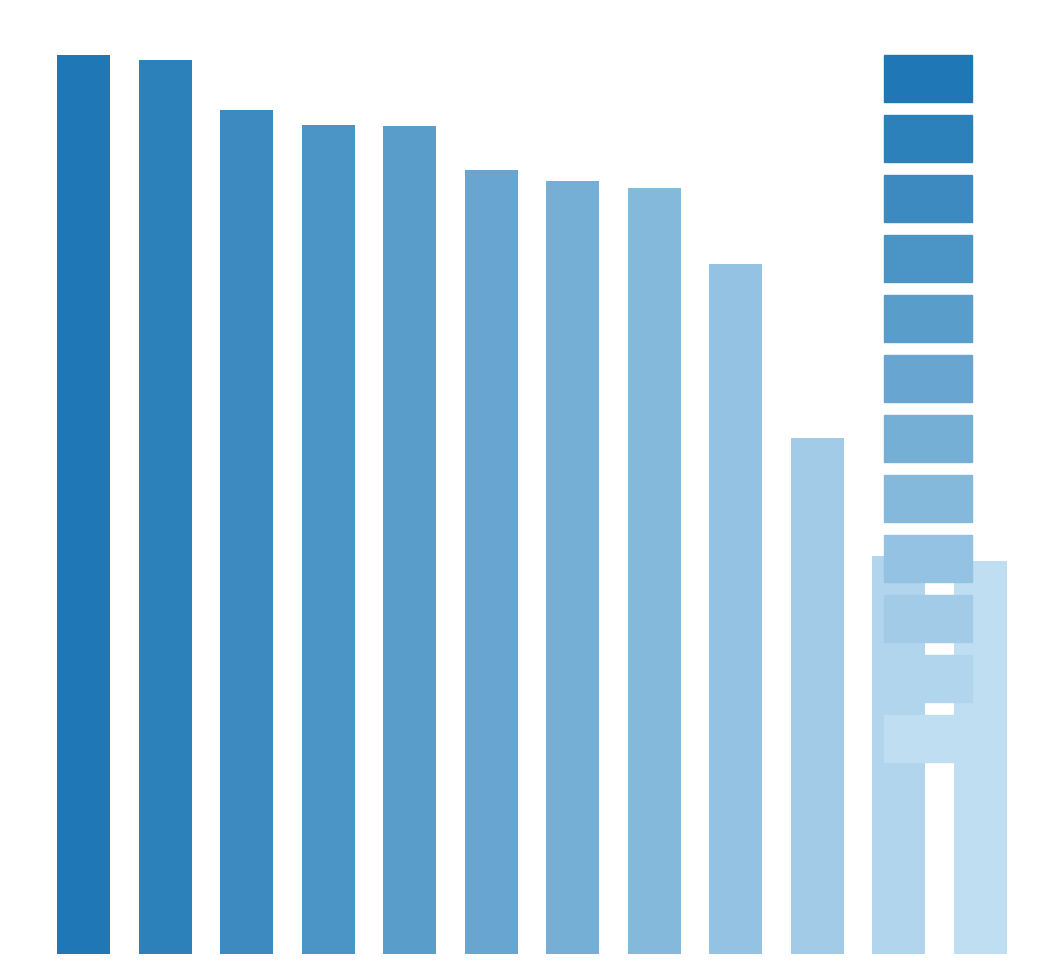

Are the bars horizontal?

No